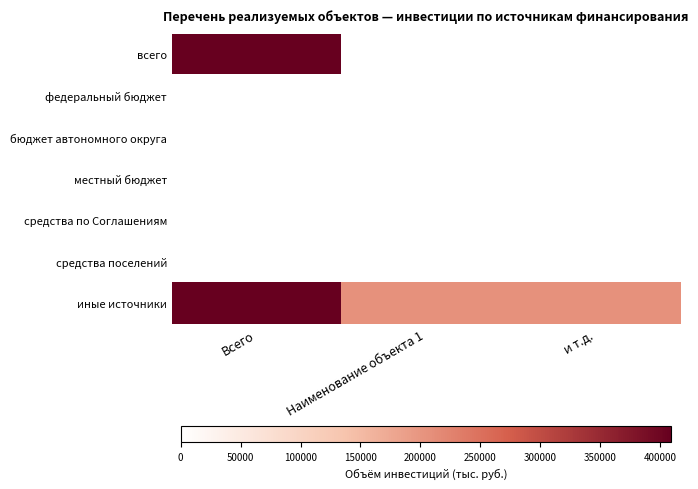

What is the total value across all series at Наименование объекта 1?

204519.5